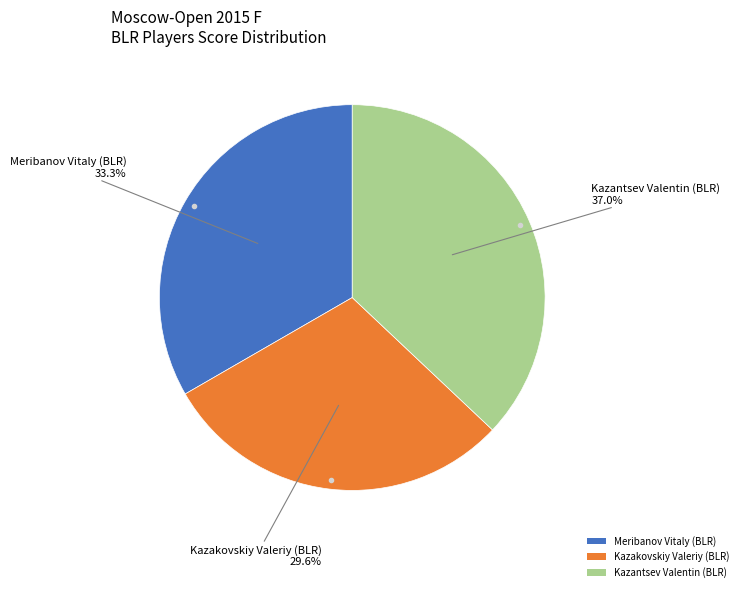

To the nearest percent, what is the difference between the largest and smallest slice percentages?

7%